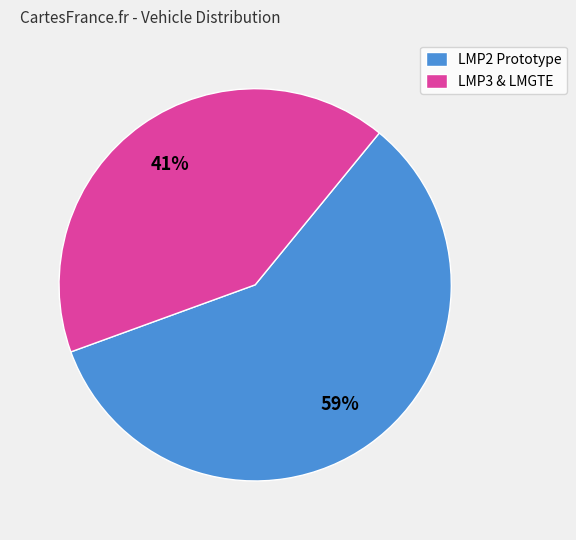

Combined, do LMP2 Prototype and LMP3 & LMGTE account for over 50%?

Yes